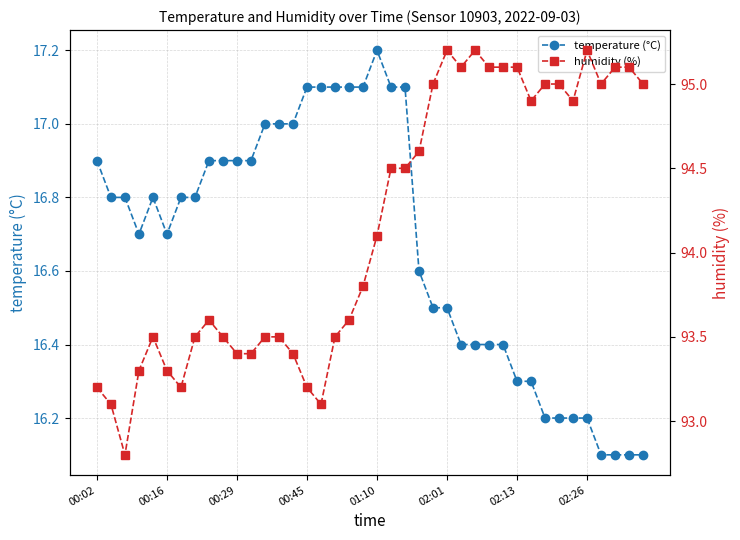

Which series has the largest range (max minus min)?

humidity (%)